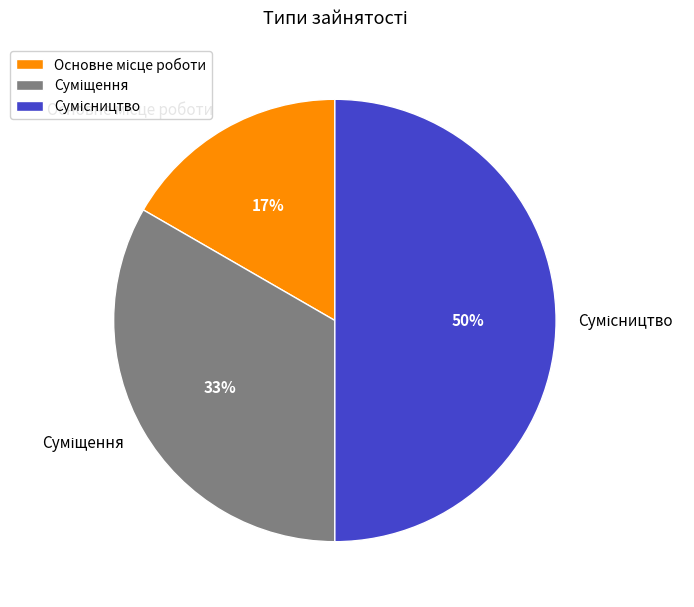

To the nearest percent, what is the difference between the largest and smallest slice percentages?

33%